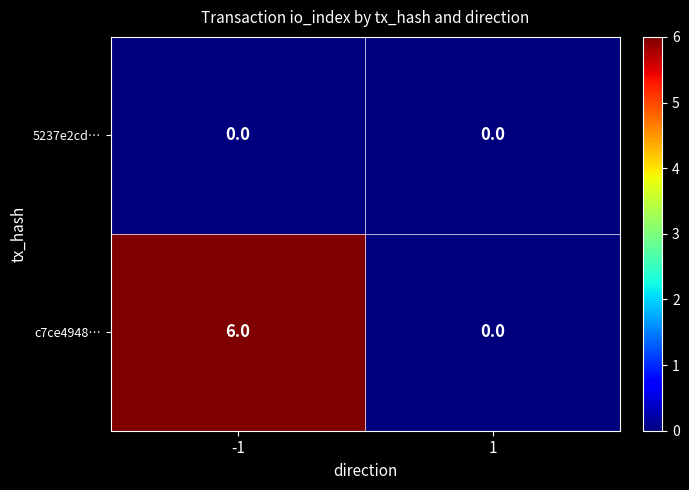

Reading left to right, extract all data points from this chart.

5237e2cd…: -1=0	1=0
c7ce4948…: -1=6	1=0